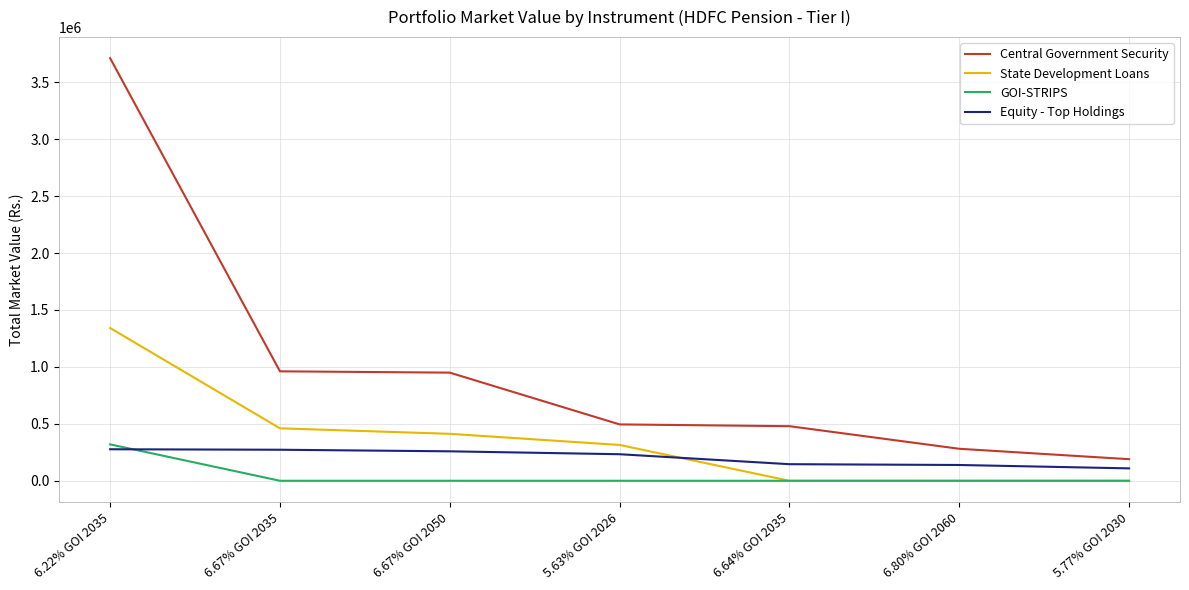

What position from the left is 6.80% GOI 2060?

6